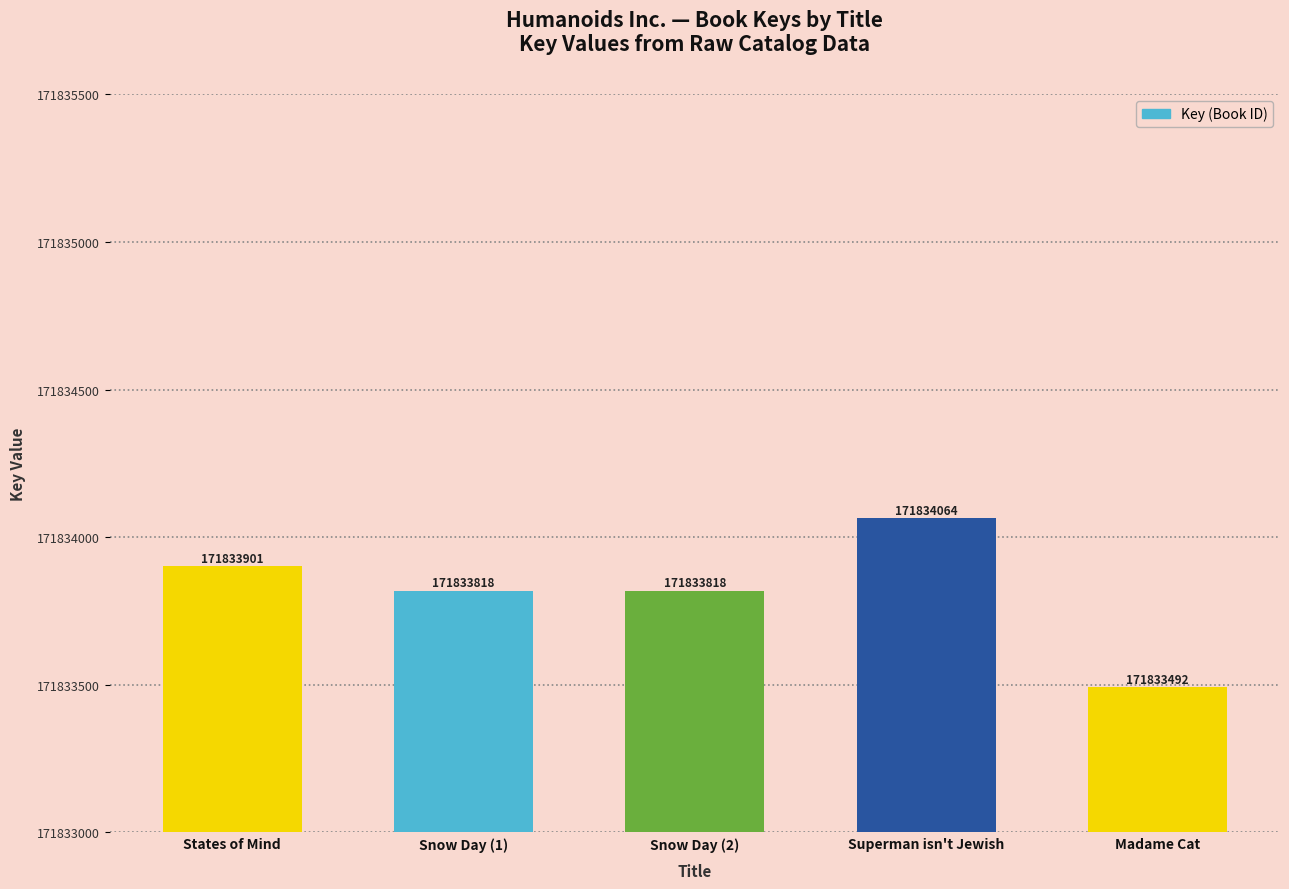

Reading right to left, extract all data points from this chart.

Madame Cat=171833492	Superman isn't Jewish=171834064	Snow Day (2)=171833818	Snow Day (1)=171833818	States of Mind=171833901